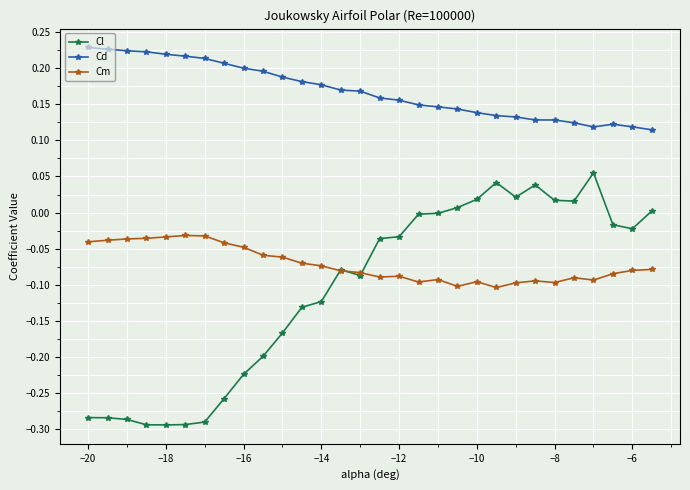

True or false: Cd and Cl intersect in this chart.

False